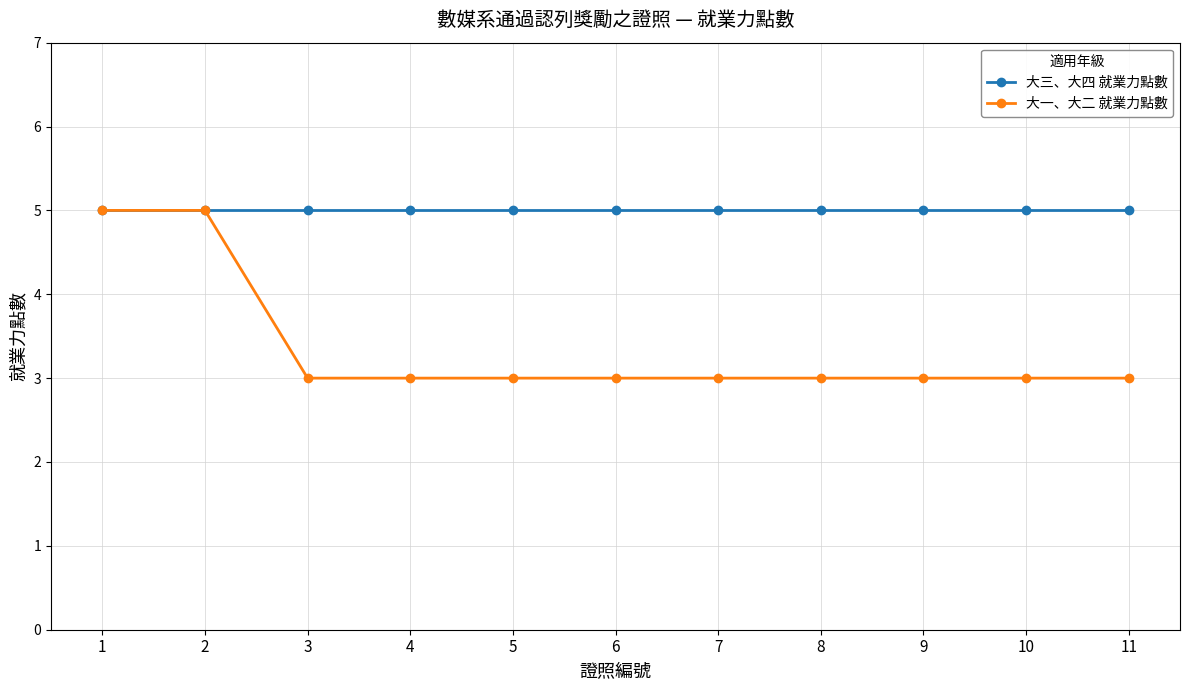

At 3, list the series in order from largest to smallest.

大三、大四 就業力點數, 大一、大二 就業力點數